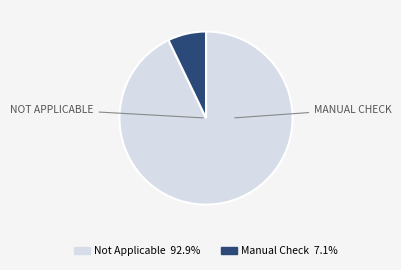

Is there any slice that represents more than half of the pie?

Yes